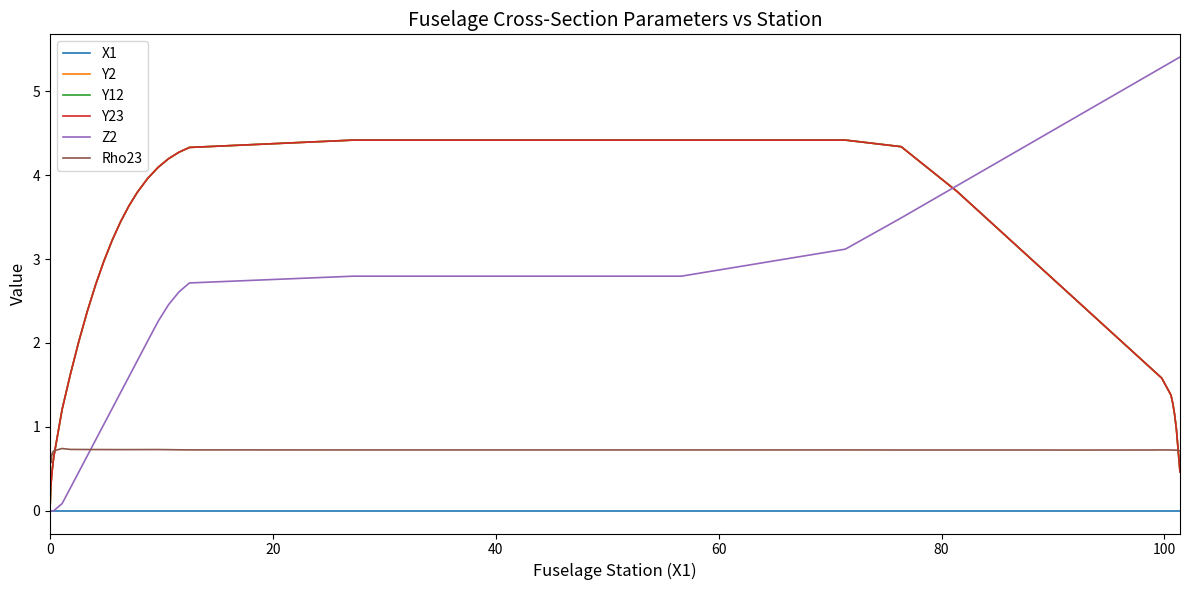

List the series in order of their peak value, highest first.

Z2, Y2, Y12, Y23, Rho23, X1